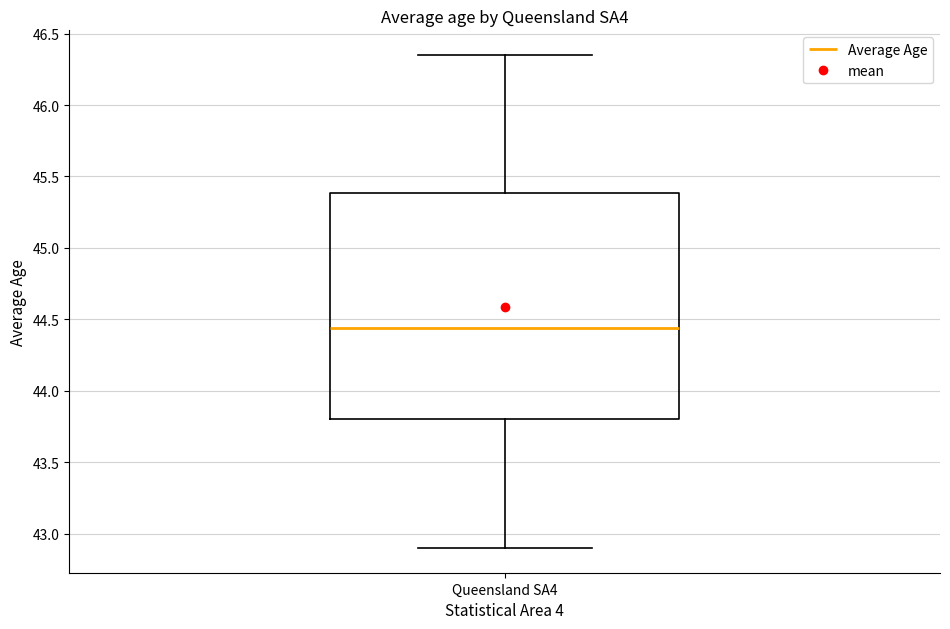

Transcribe this box plot: give where the median line is, the range the box spans, and where the two whiskers end, as read against the y-axis. The values are not printed on the chart, so give them approximately, as read against the axis.

median 44.45, box 43.80 to 45.40, whiskers 42.90 to 46.35